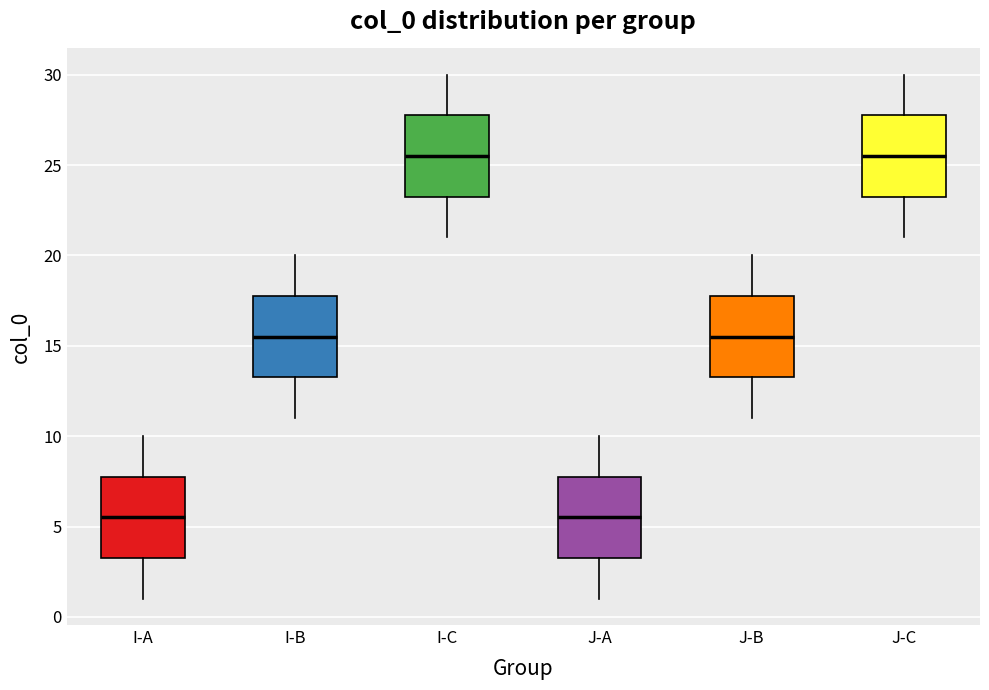

Reading left to right, transcribe this box plot: for each box, give where its median line is, the range the box spans, and where its two whiskers end, as read against the y-axis. The values are not printed on the chart, so give them approximately, as read against the axis.

I-A: median 5.5, box 3.5 to 8.0, whiskers 1.0 to 10.0
I-B: median 15.5, box 13.5 to 18.0, whiskers 11.0 to 20.0
I-C: median 25.5, box 23.5 to 28.0, whiskers 21.0 to 30.0
J-A: median 5.5, box 3.5 to 8.0, whiskers 1.0 to 10.0
J-B: median 15.5, box 13.5 to 18.0, whiskers 11.0 to 20.0
J-C: median 25.5, box 23.5 to 28.0, whiskers 21.0 to 30.0